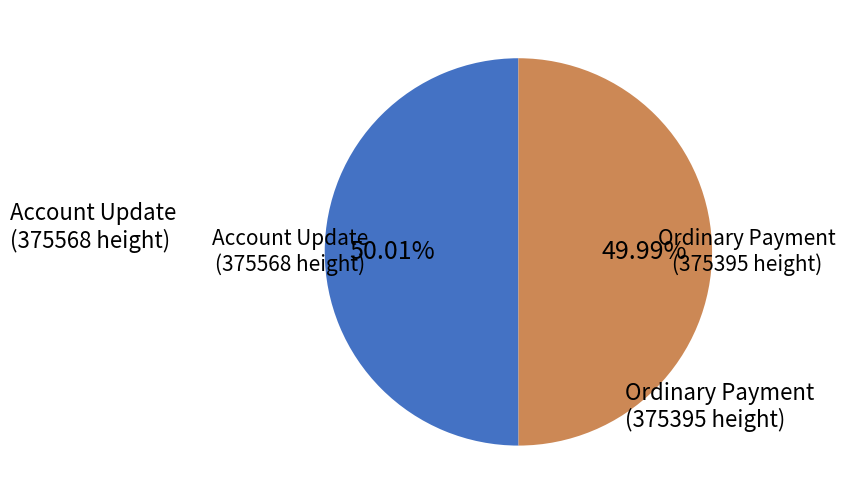

Does any single category account for the majority?

Yes